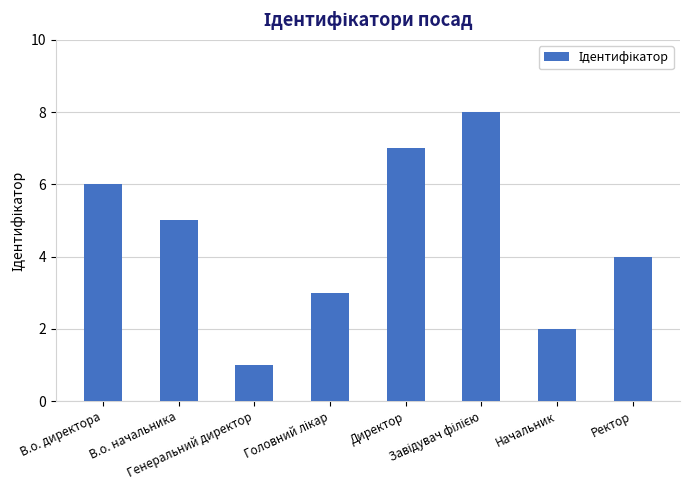

What is the maximum value shown in the chart?

8